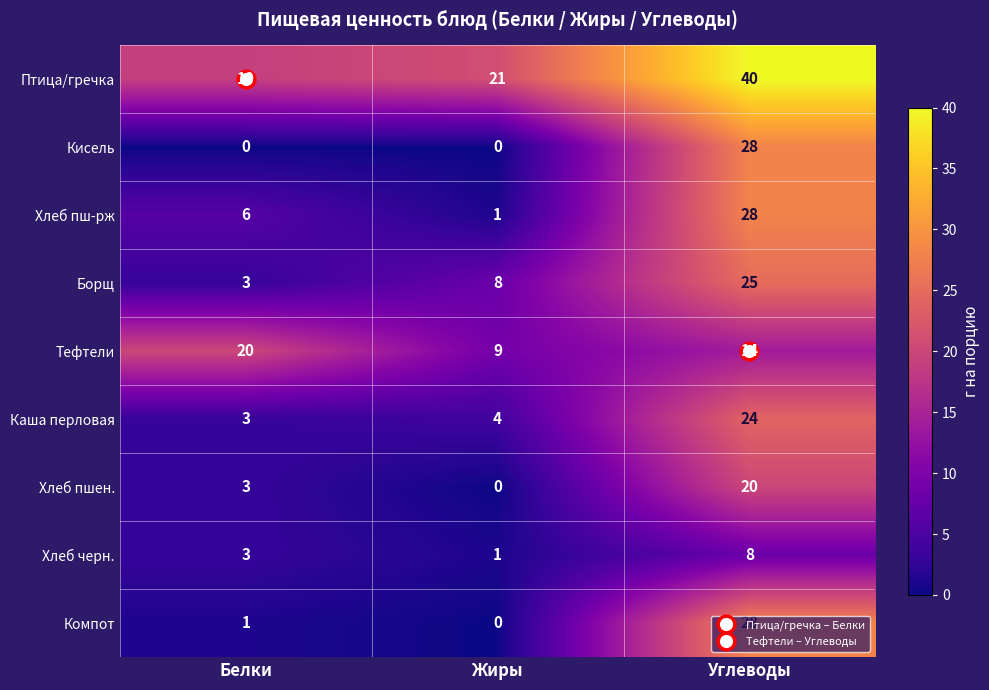

Is it true that Кисель equals -20 at Белки?

False